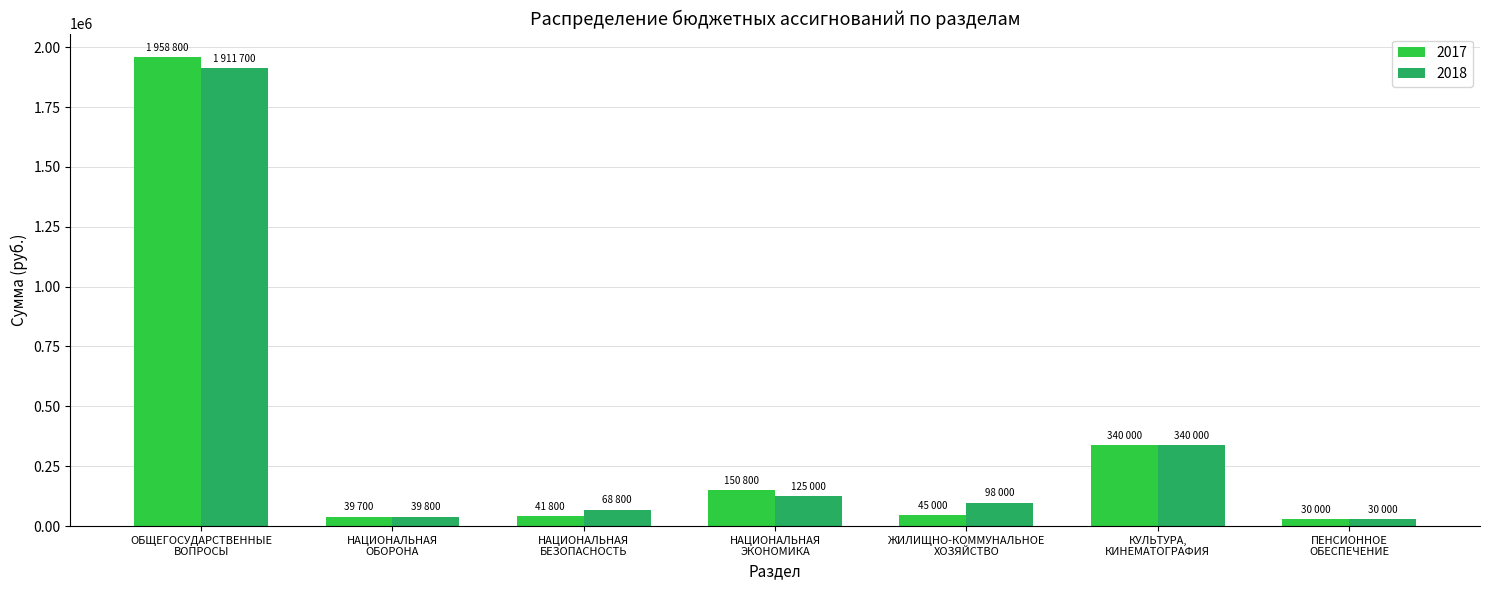

Which series has the largest range (max minus min)?

2017